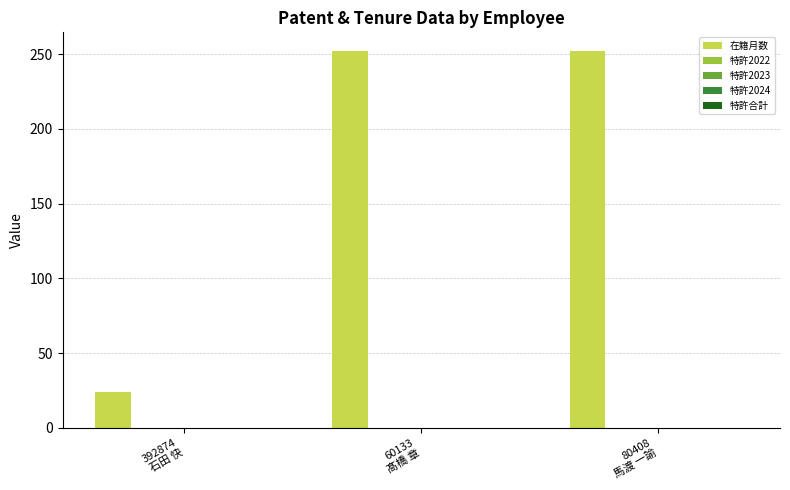

What is the greatest value displayed?

252